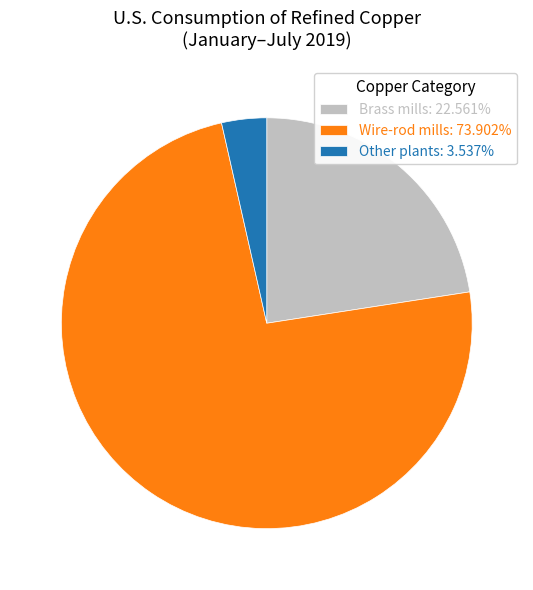

Does Wire-rod mills account for over 50% of the chart?

Yes